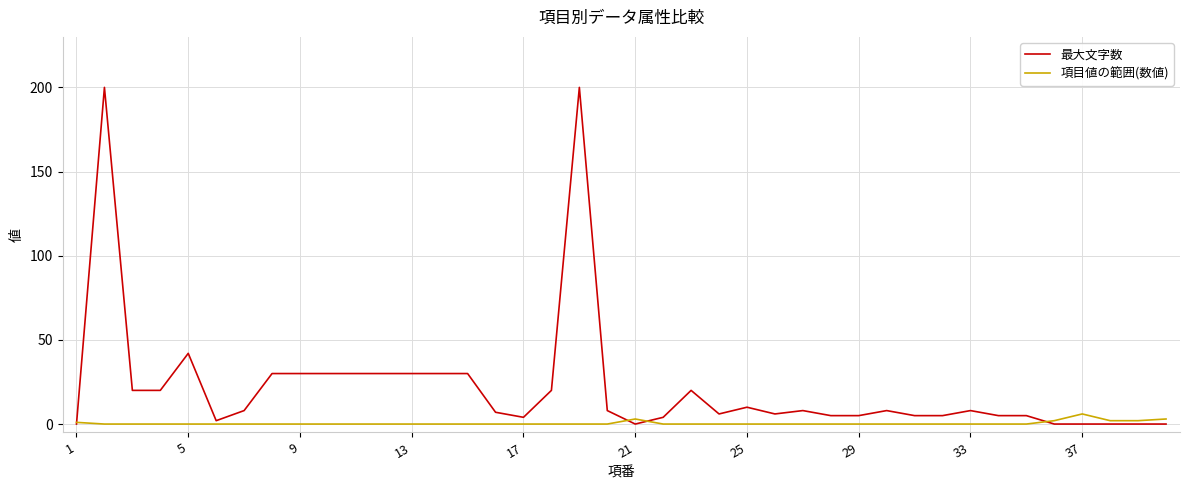

List the series in order of their overall mean, lowest first.

項目値の範囲(数値), 最大文字数